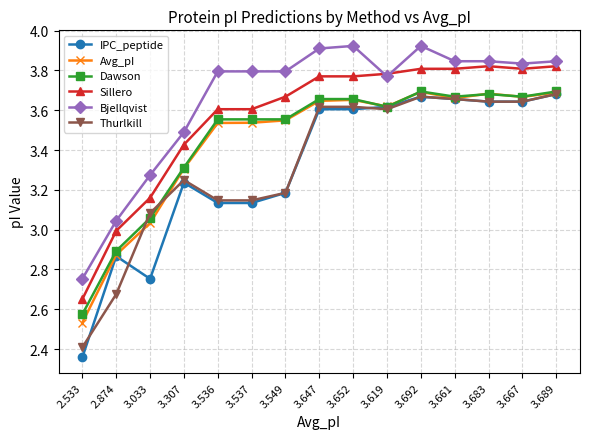

Which series changed the most between 3.619 and 3.661?

Bjellqvist